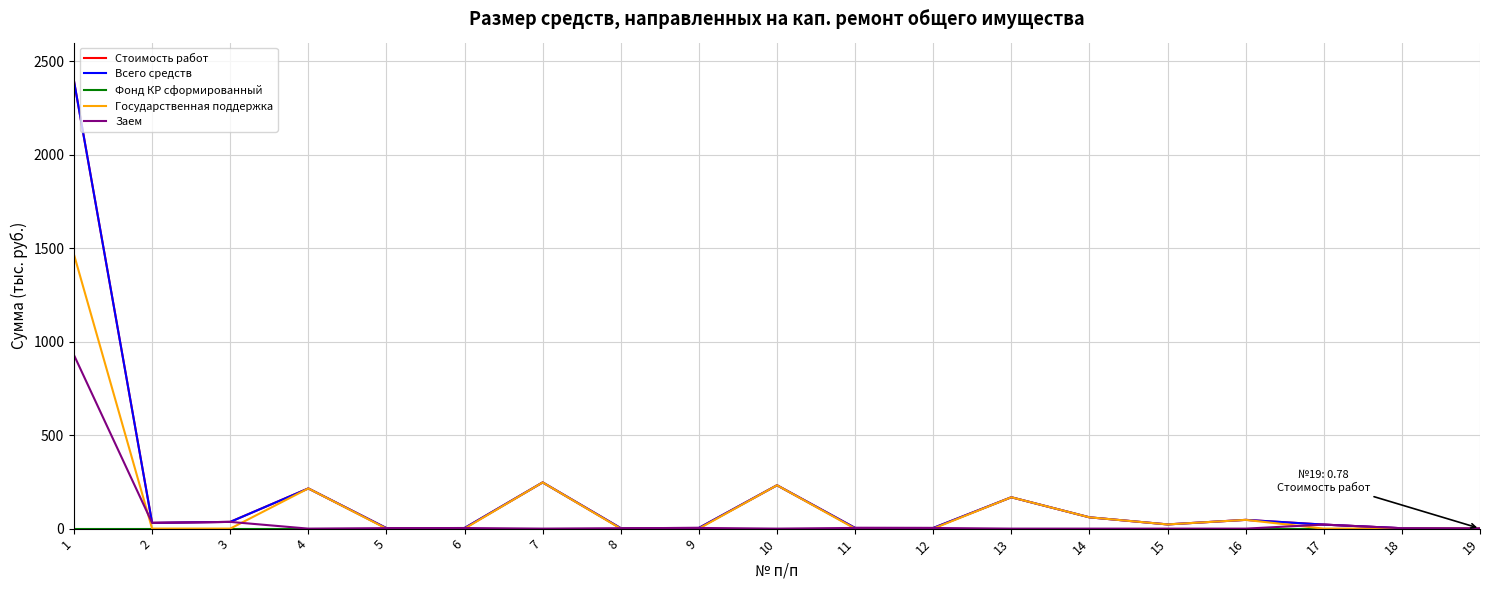

What is the total value across all series at 4?

645.2